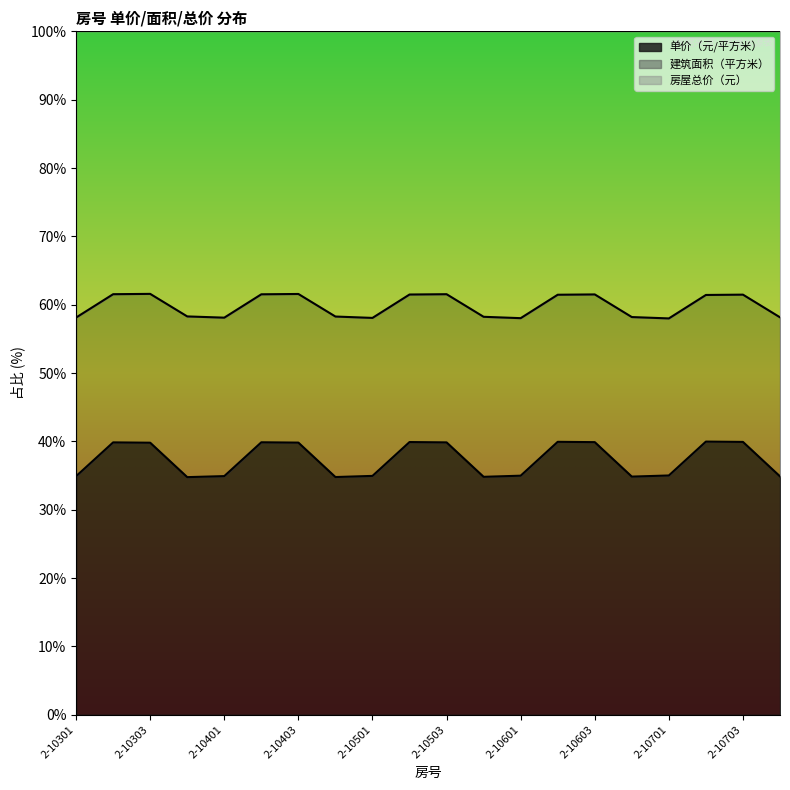

In 建筑面积（平方米）, how many points are higher than both neighbors (excluding endpoints)?

5